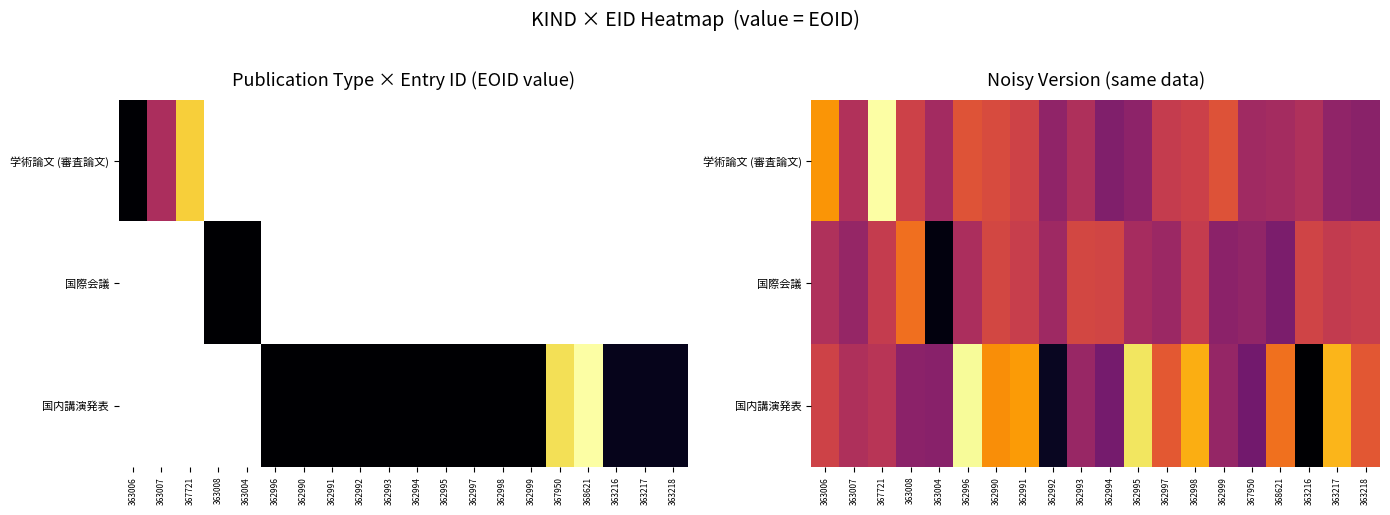

Which series has the largest total across all categories?

国内講演発表